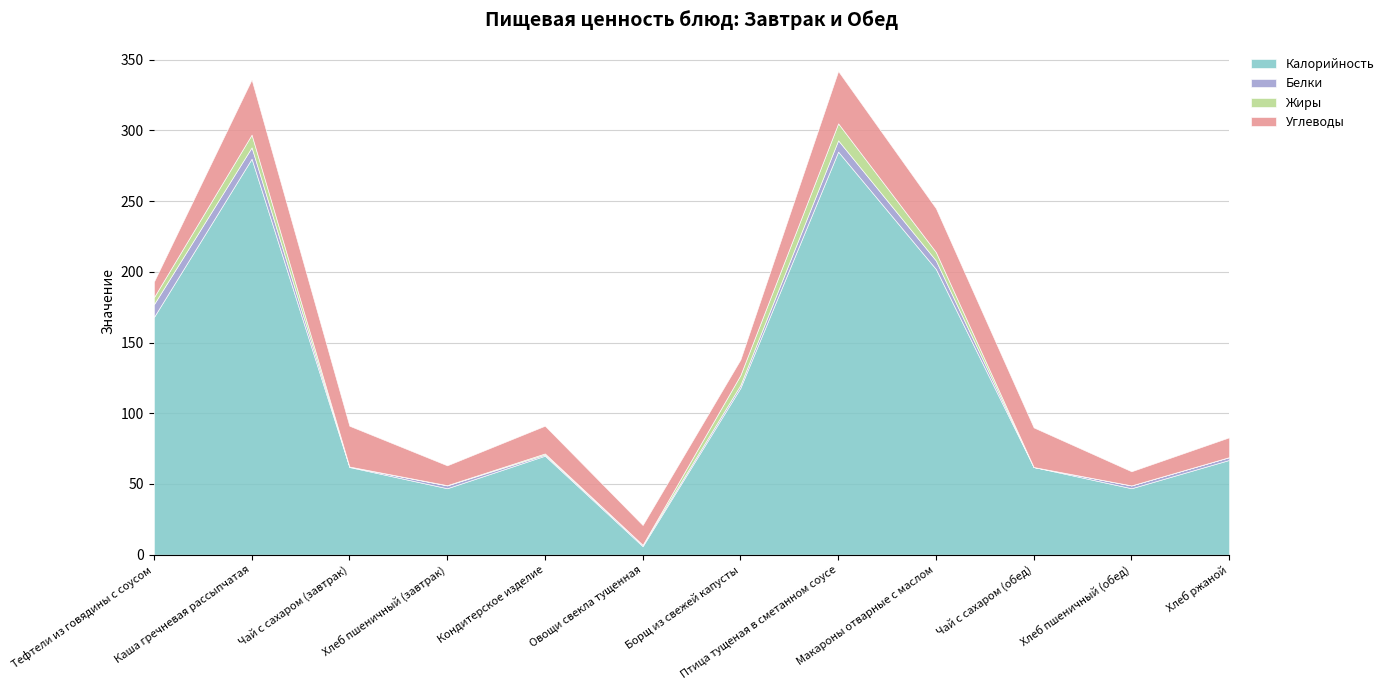

What are all the series names shown in the legend?

Калорийность, Белки, Жиры, Углеводы